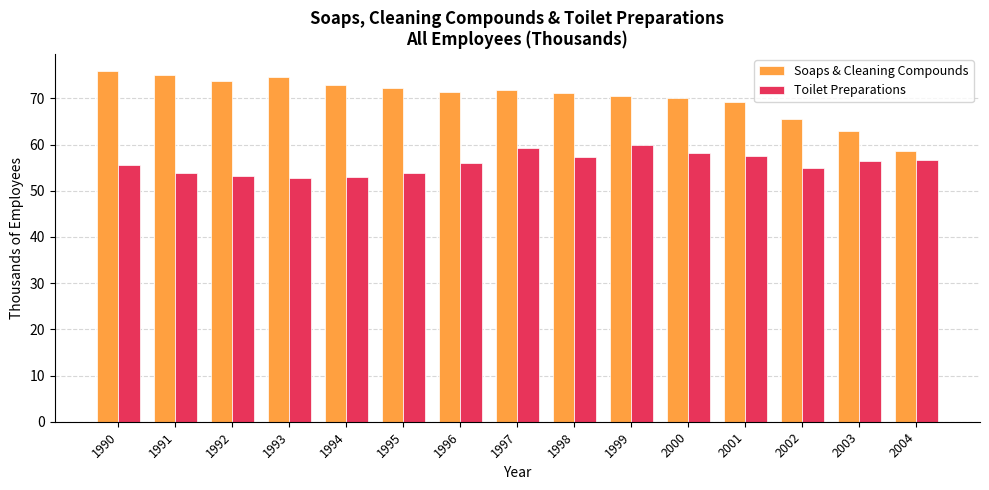

Read the Toilet Preparations value at 2001.

57.5